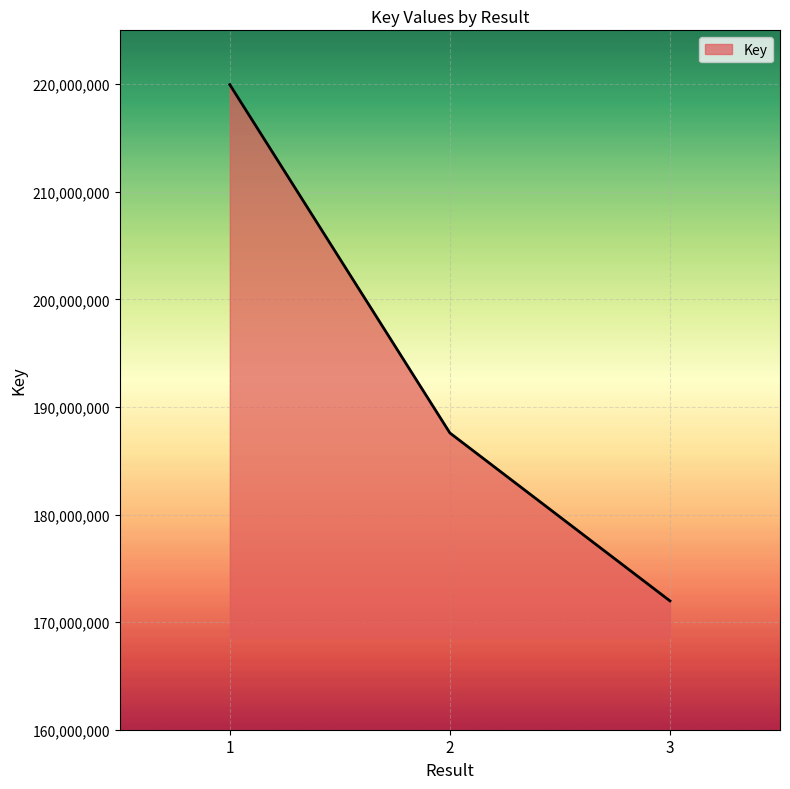

Where does the data first go above 187580183?

1